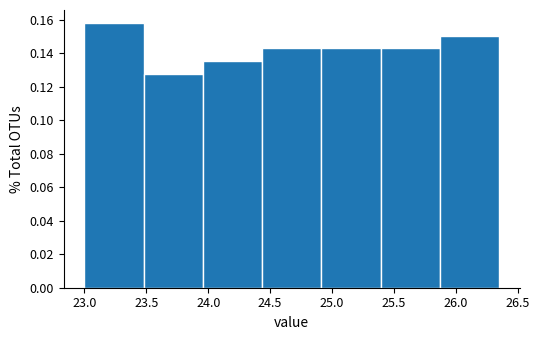

Reading left to right, list every bar in this chart as the range it spans on the x-axis followed by its height. Neither the bar edges nor the heights are printed on the chart, so give them approximately, as read against the axes.

23.00 to 23.50: 0.158
23.50 to 23.95: 0.128
23.95 to 24.45: 0.136
24.45 to 24.90: 0.142
24.90 to 25.40: 0.142
25.40 to 25.85: 0.142
25.85 to 26.35: 0.150